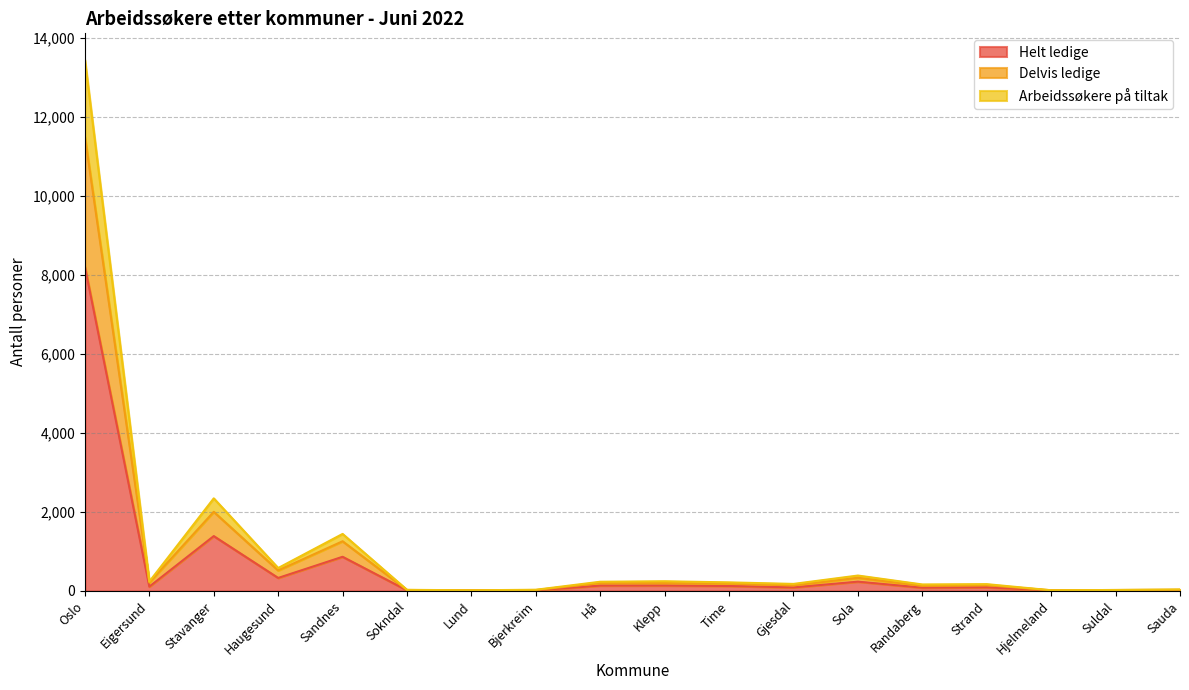

What is the maximum value for Helt ledige?

8213